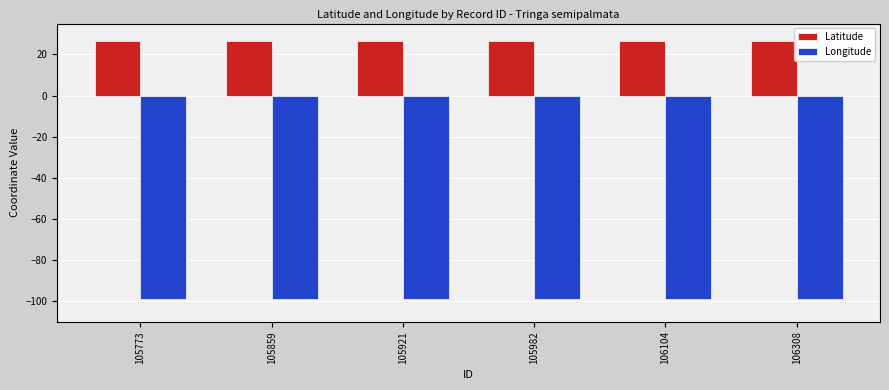

What is the total value across all series at 106308?

-72.4